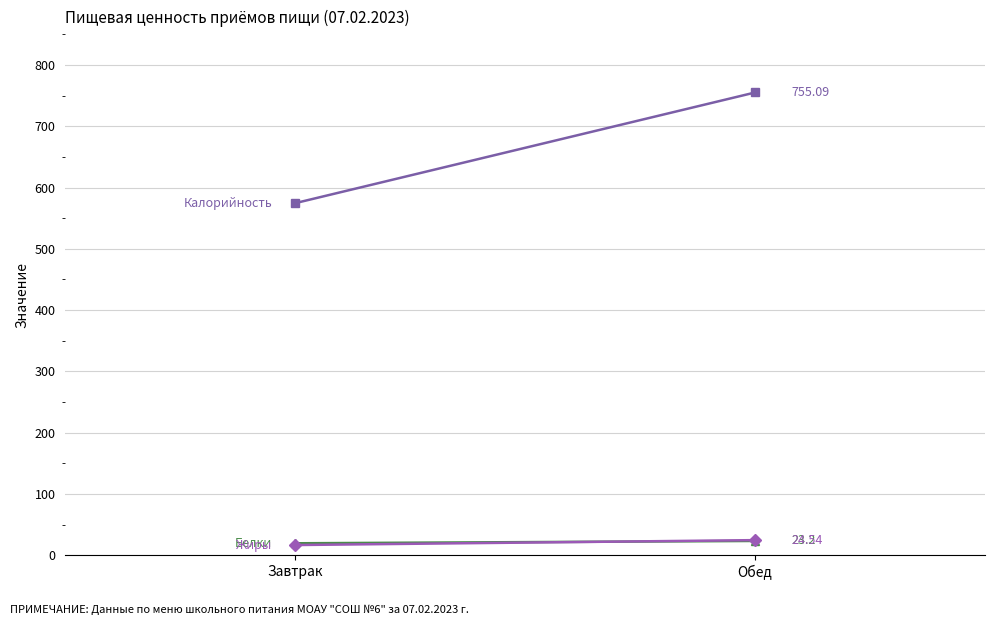

What is the difference between the highest and lowest values at Обед?

731.9